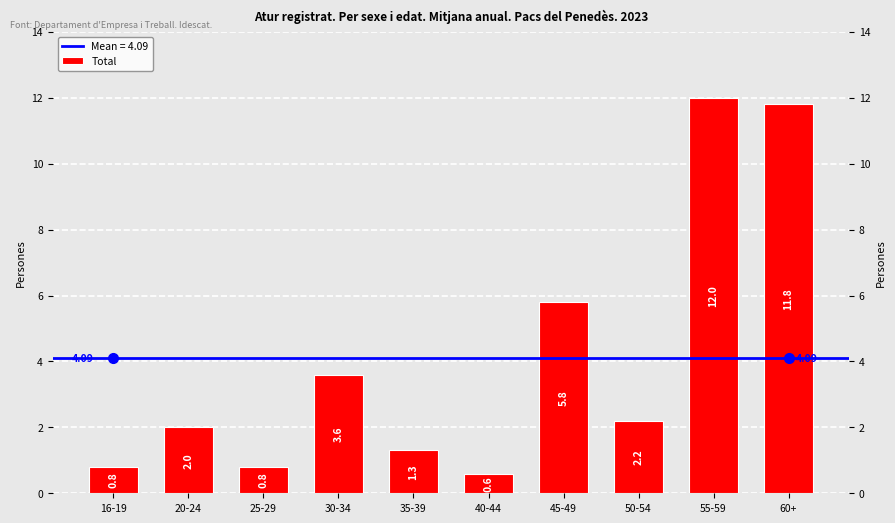

What is the change in value from 30-34 to 35-39?

-2.3